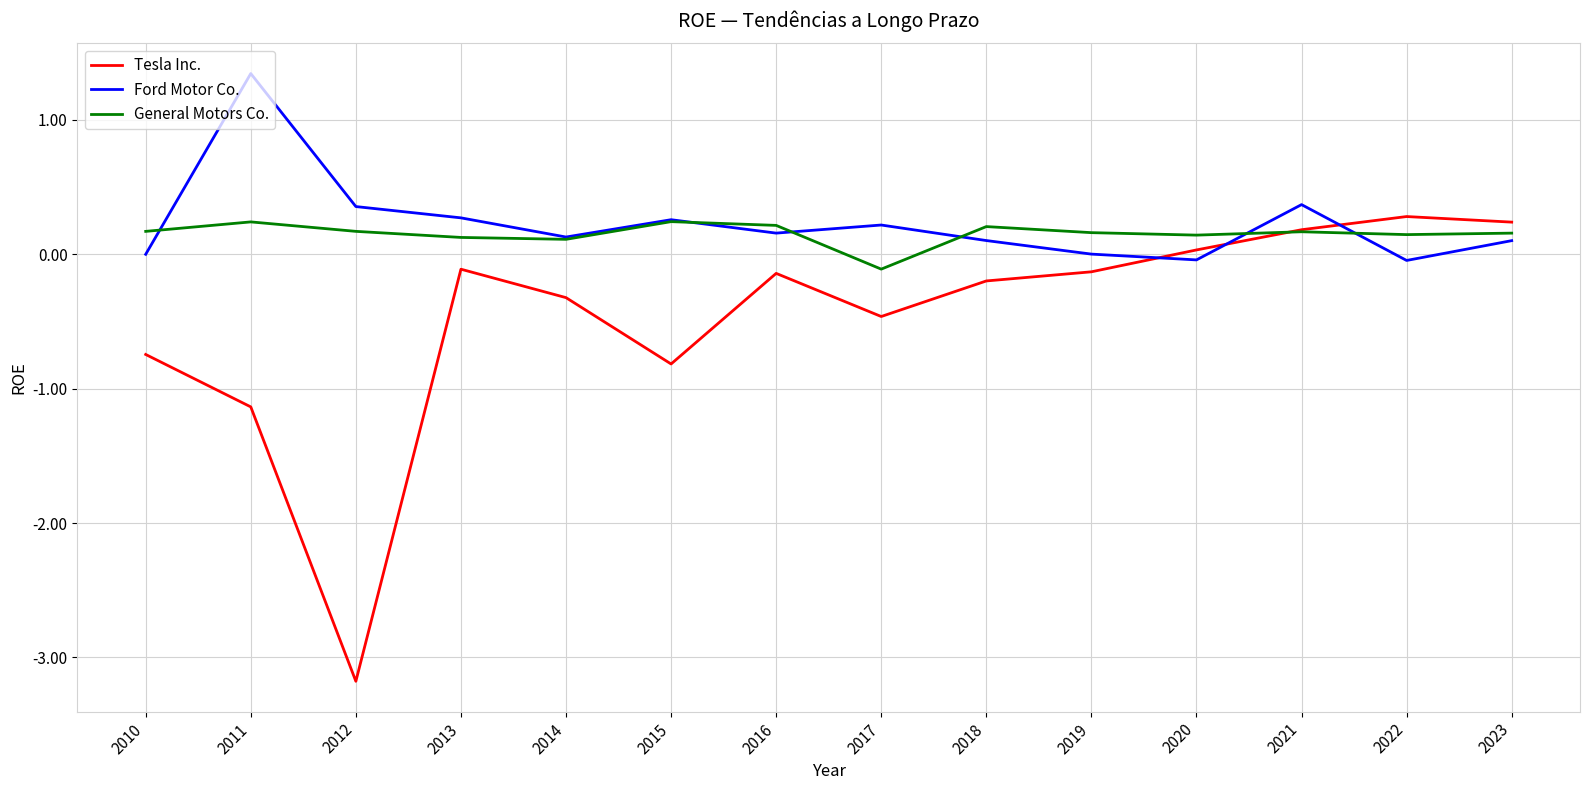

Rank the series at 2017 from highest to lowest value.

Ford Motor Co., General Motors Co., Tesla Inc.